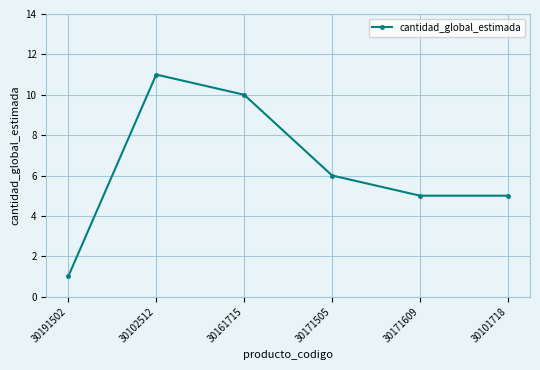

Reading right to left, extract all data points from this chart.

30101718=5	30171609=5	30171505=6	30161715=10	30102512=11	30191502=1